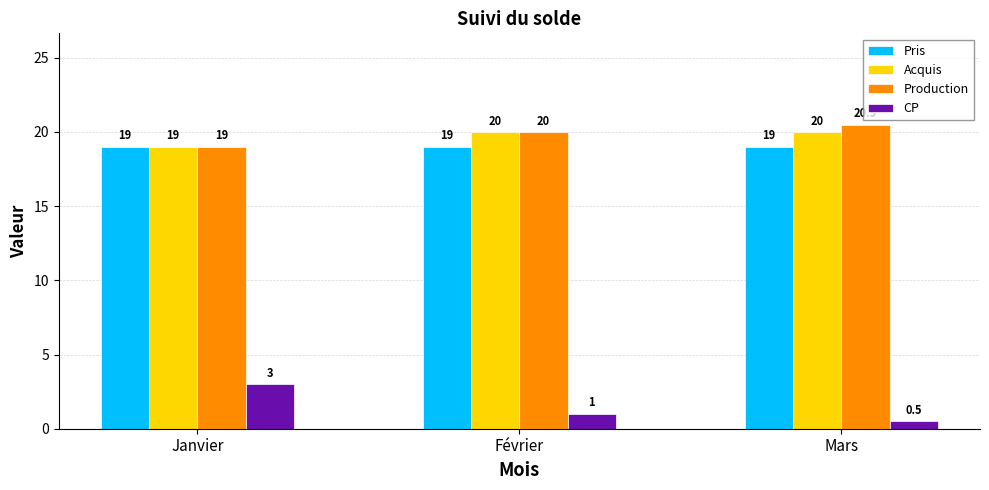

Which series has the largest total across all categories?

Production